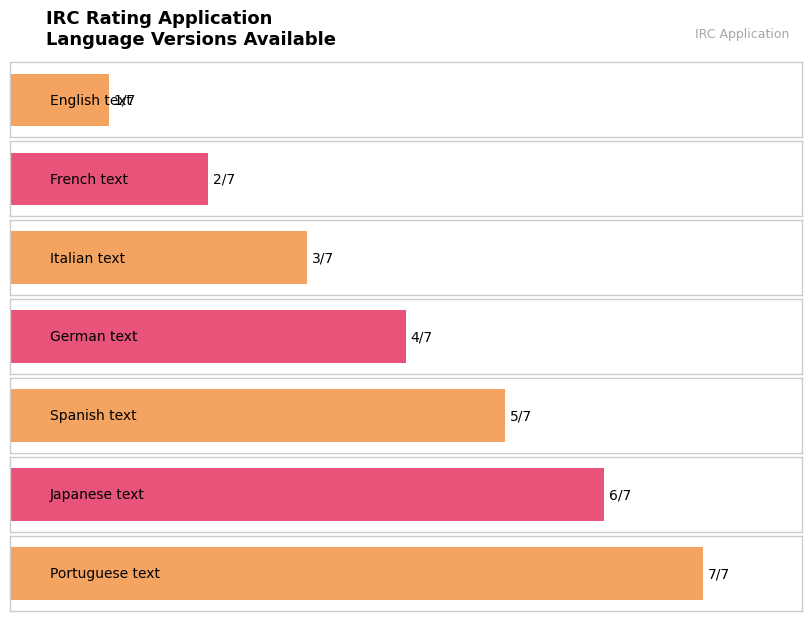

At which label is the value closest to 4?

German text